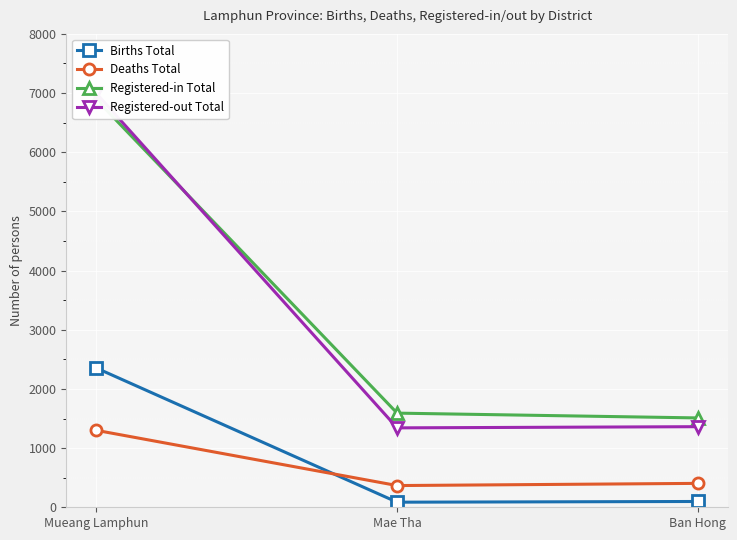

Count the number of data series in this chart.

4